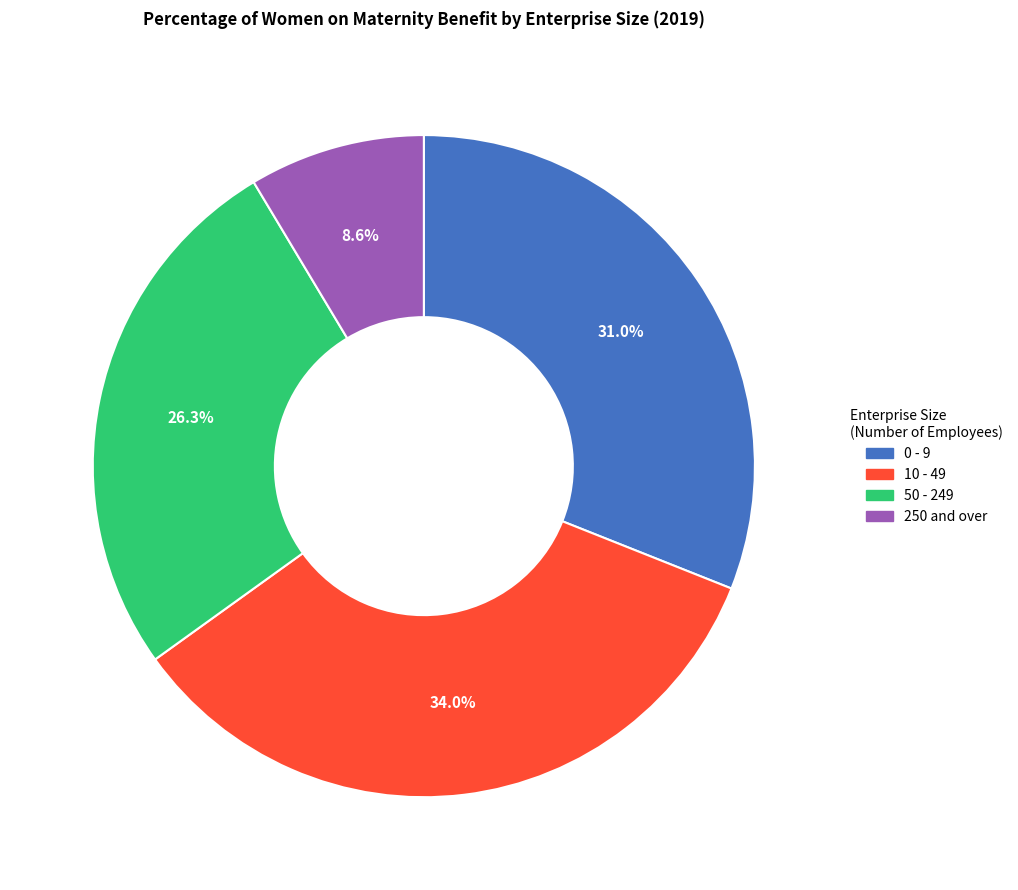

Is it true that 0 - 9 is 18% of the pie?

False